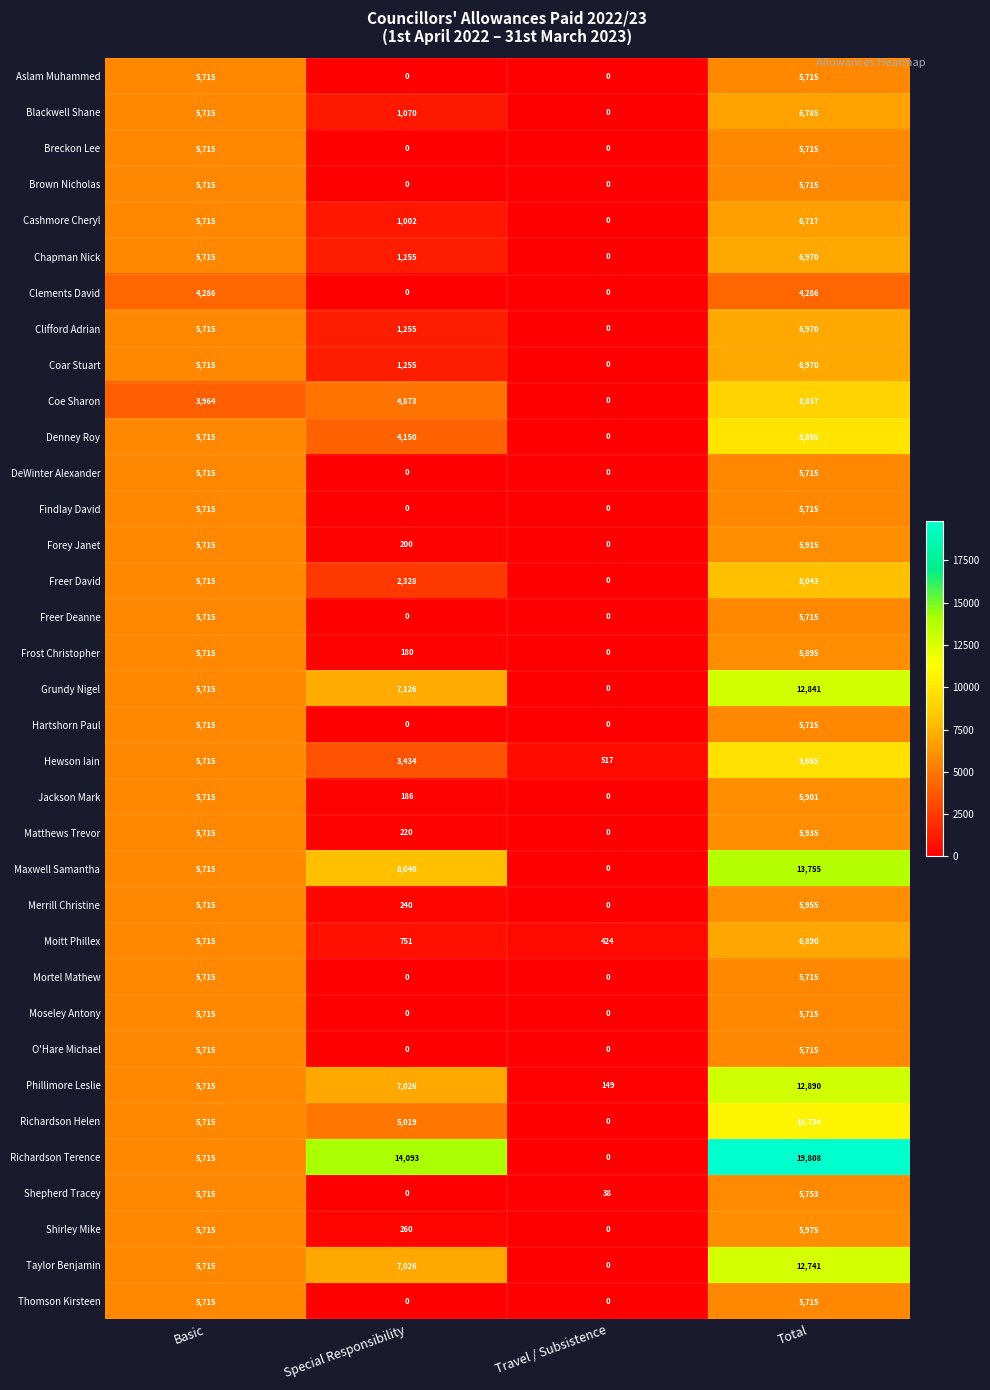

Count the Brown Nicholas values in the range 0 to 5715.

4